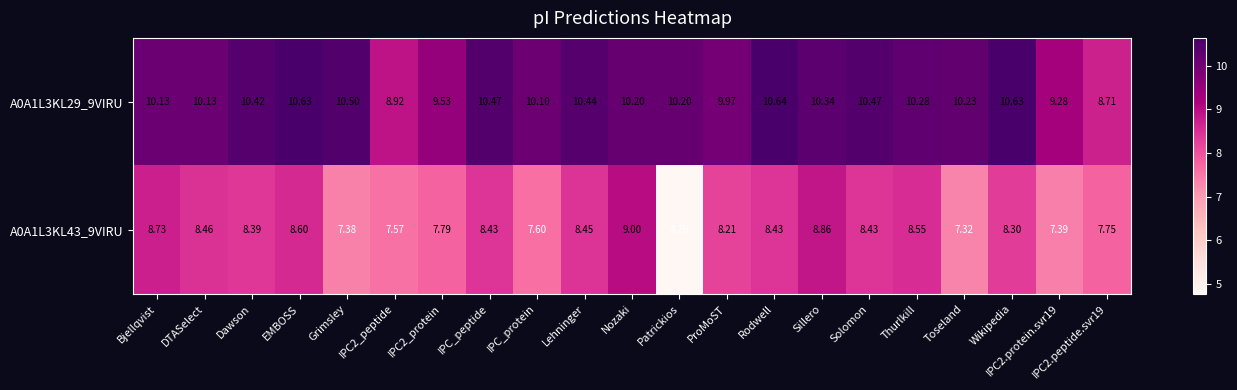

At which category does the chart reach its minimum across all series?

Patrickios